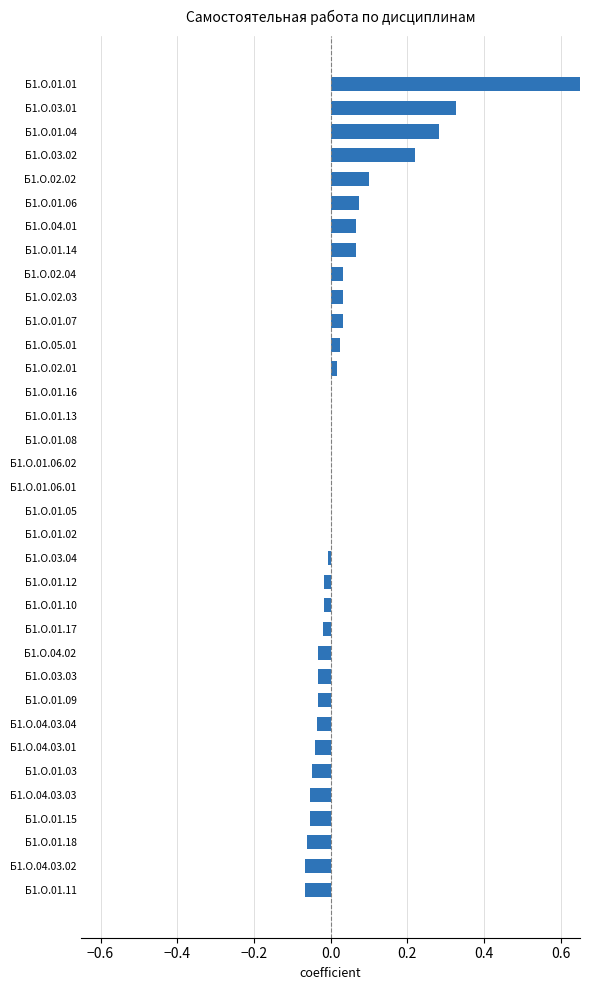

What is the smallest value displayed?

-0.1